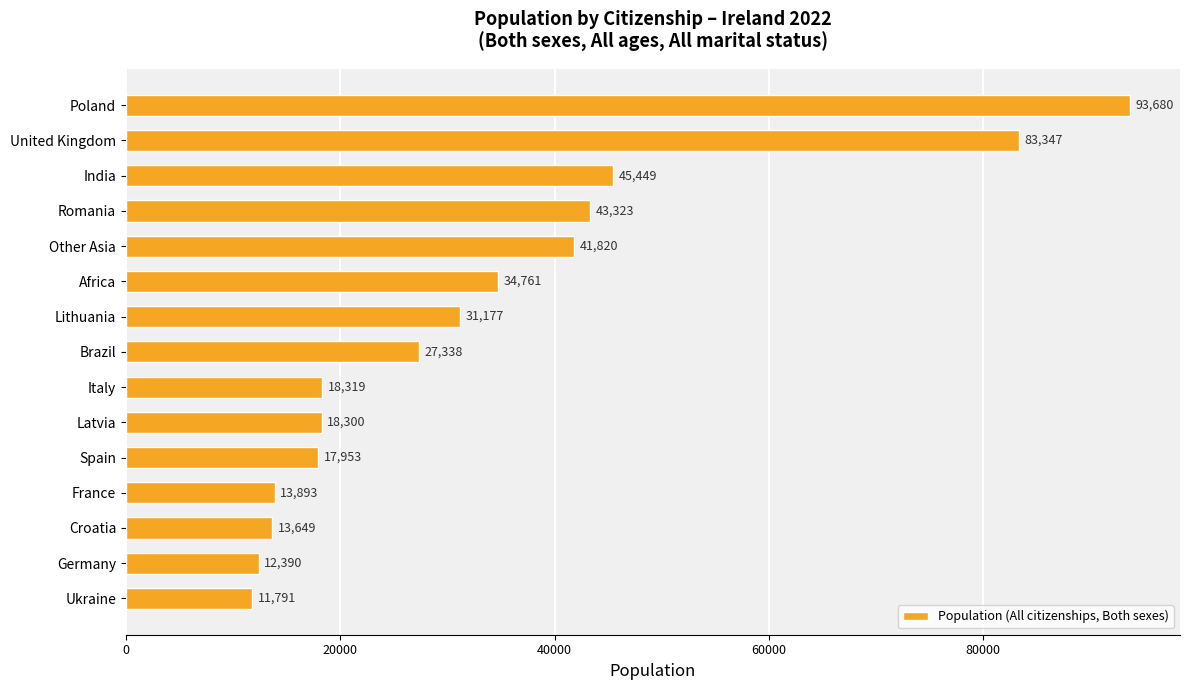

True or false: the data shows 8307 at Croatia.

False